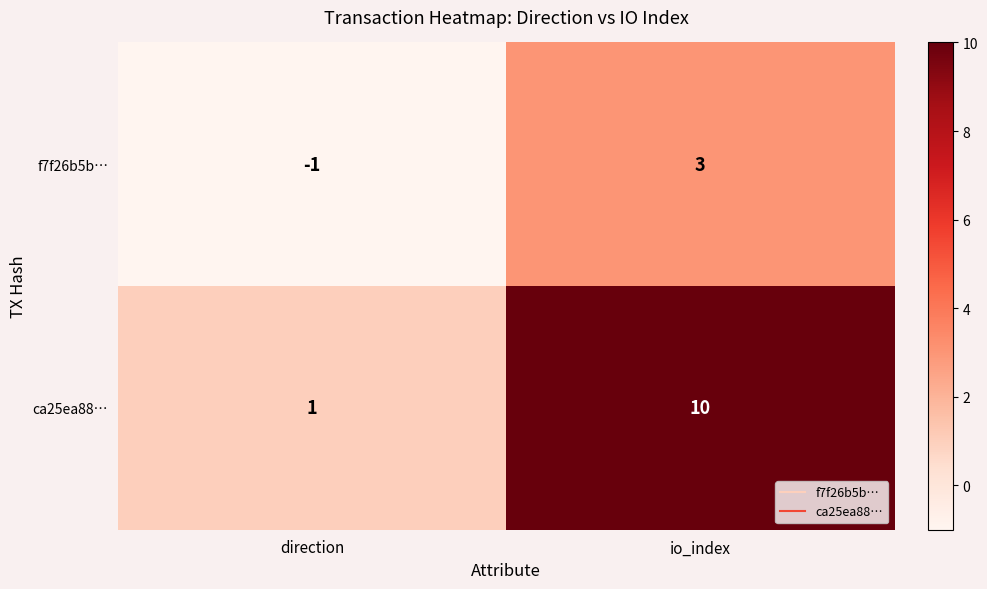

Which series has the widest spread of values?

ca25ea88…